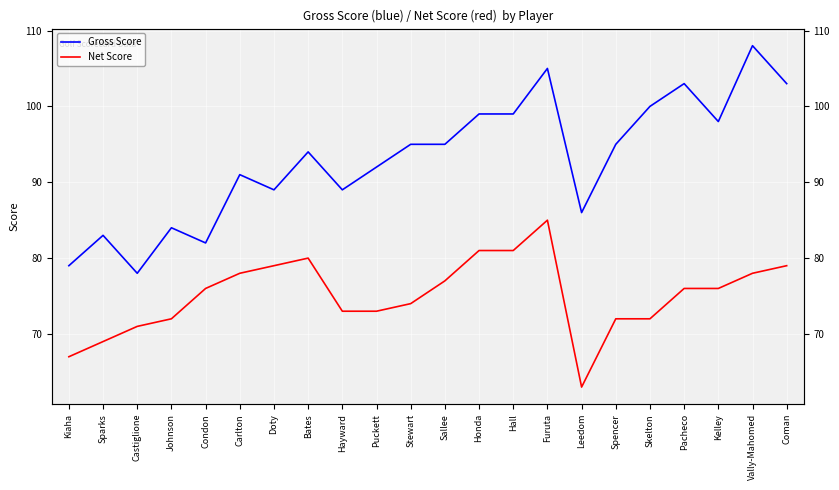

What is the highest value of the Gross Score series?

108